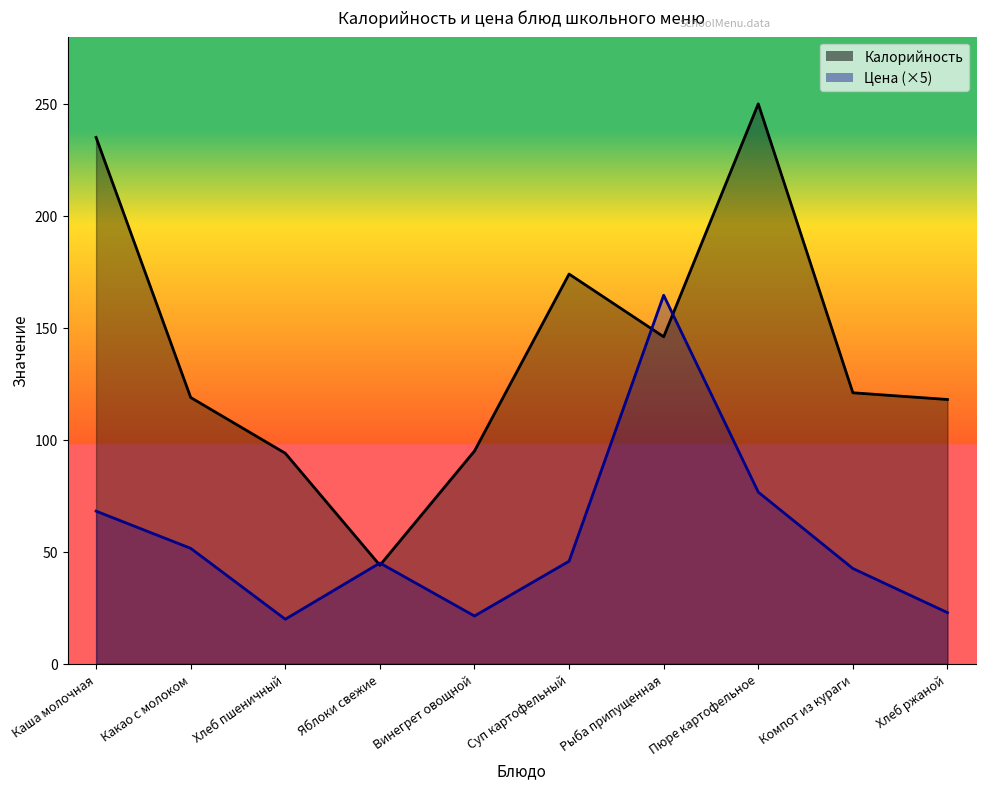

What is the highest value of the Калорийность series?

250.0